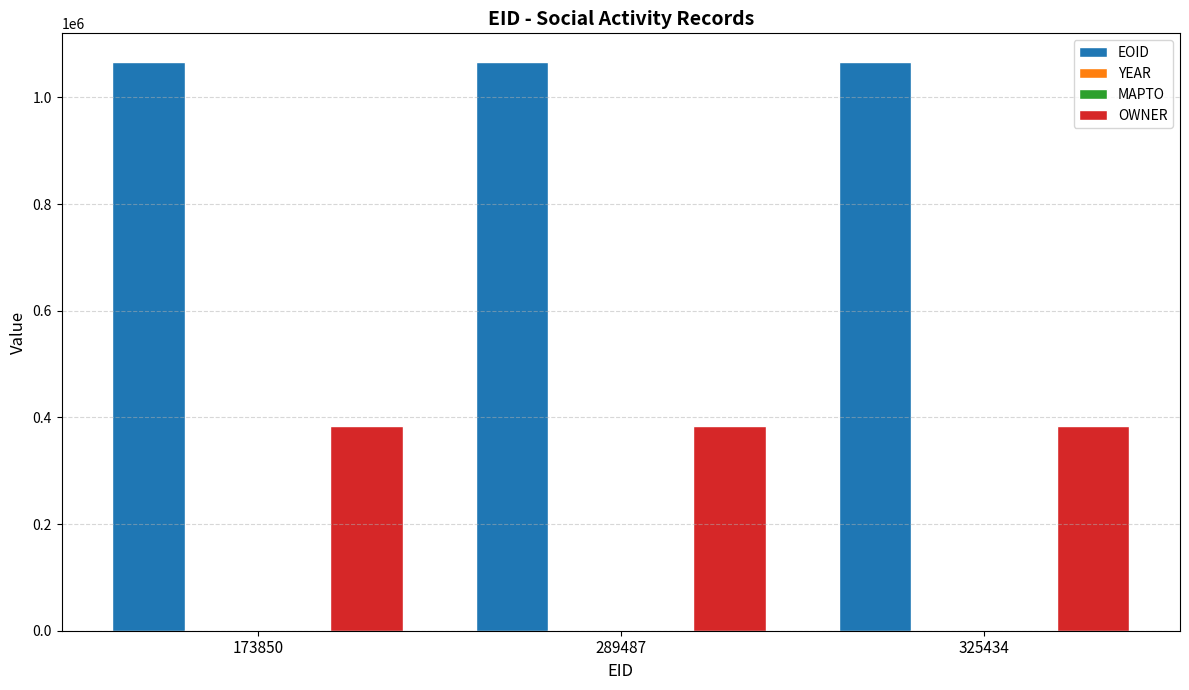

Which series has the largest total across all categories?

EOID